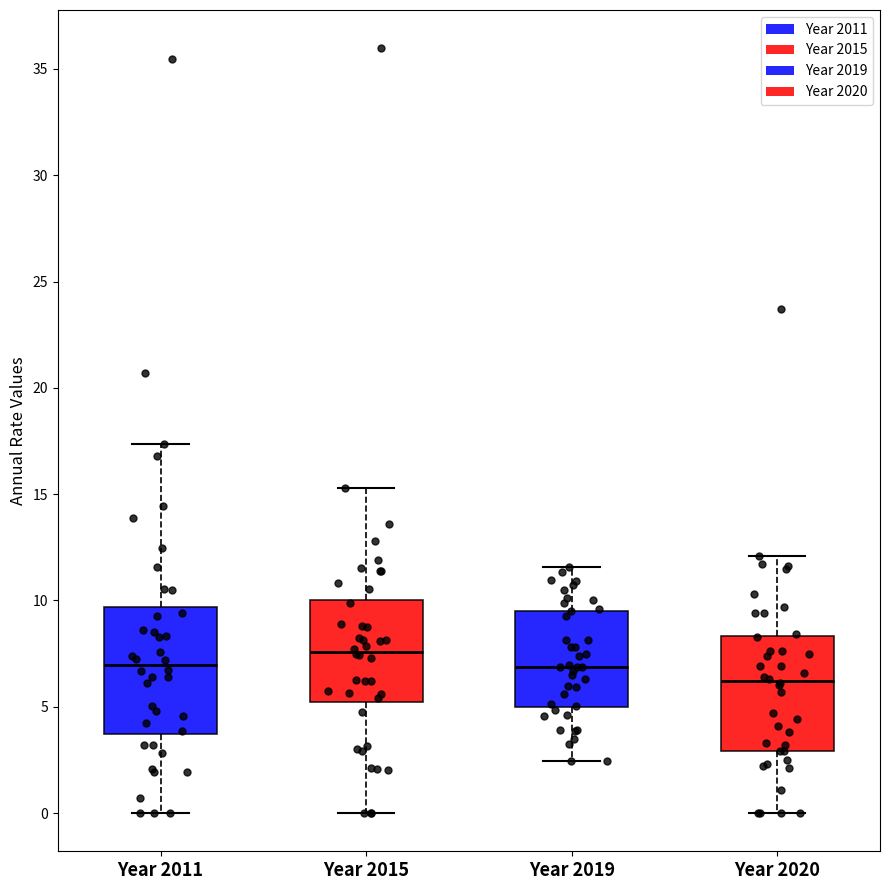

Reading left to right, transcribe this box plot: for each box, give where its median line is, the range the box spans, and where its two whiskers end, as read against the y-axis. The values are not printed on the chart, so give them approximately, as read against the axis.

Year 2011: median 7.0, box 3.5 to 9.5, whiskers 0.0 to 17.5
Year 2015: median 7.5, box 5.0 to 10.0, whiskers 0.0 to 15.5
Year 2019: median 7.0, box 5.0 to 9.5, whiskers 2.5 to 11.5
Year 2020: median 6.0, box 3.0 to 8.5, whiskers 0.0 to 12.0